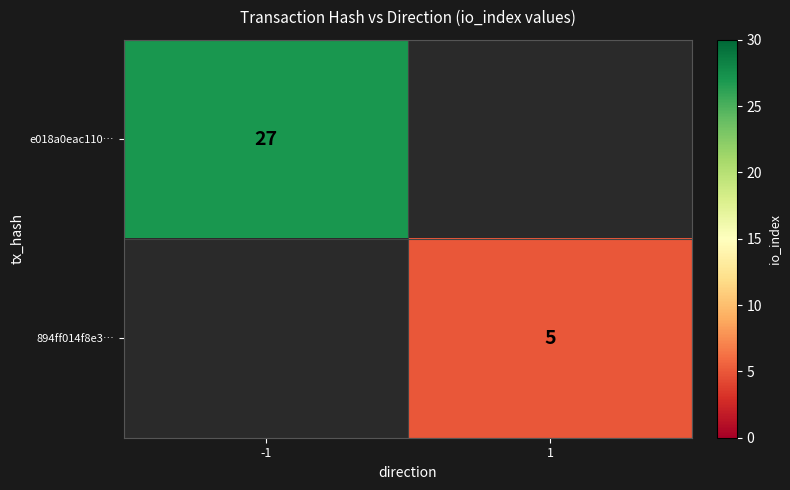

At which category does the chart reach its peak across all series?

-1